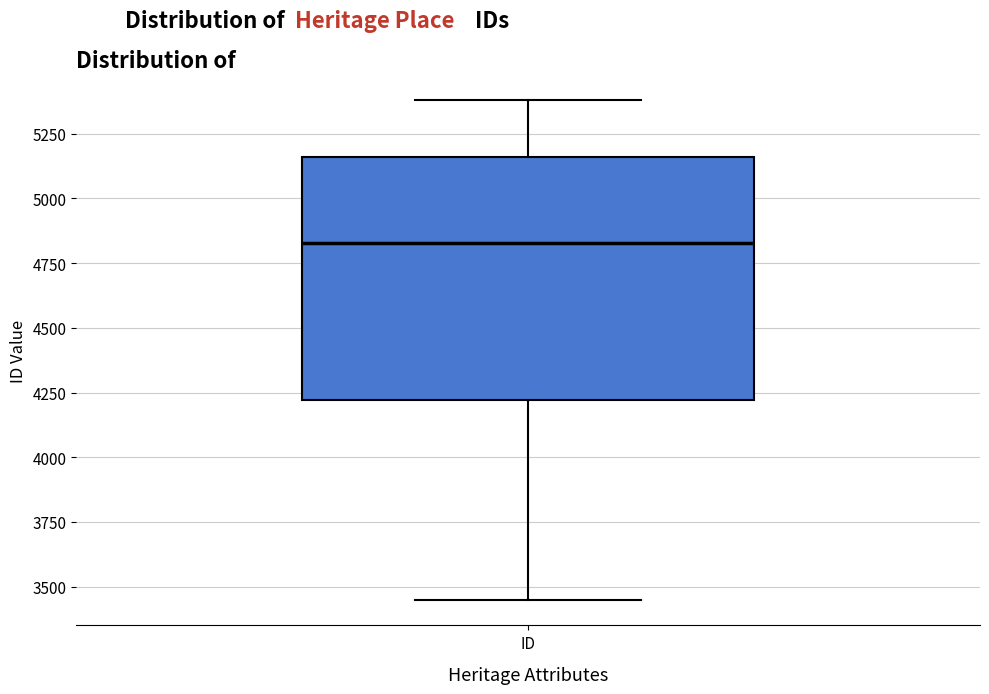

Where does the upper whisker of the box for ID end on the y-axis? The values are not printed on the chart, so give them approximately, as read against the axis.

5400